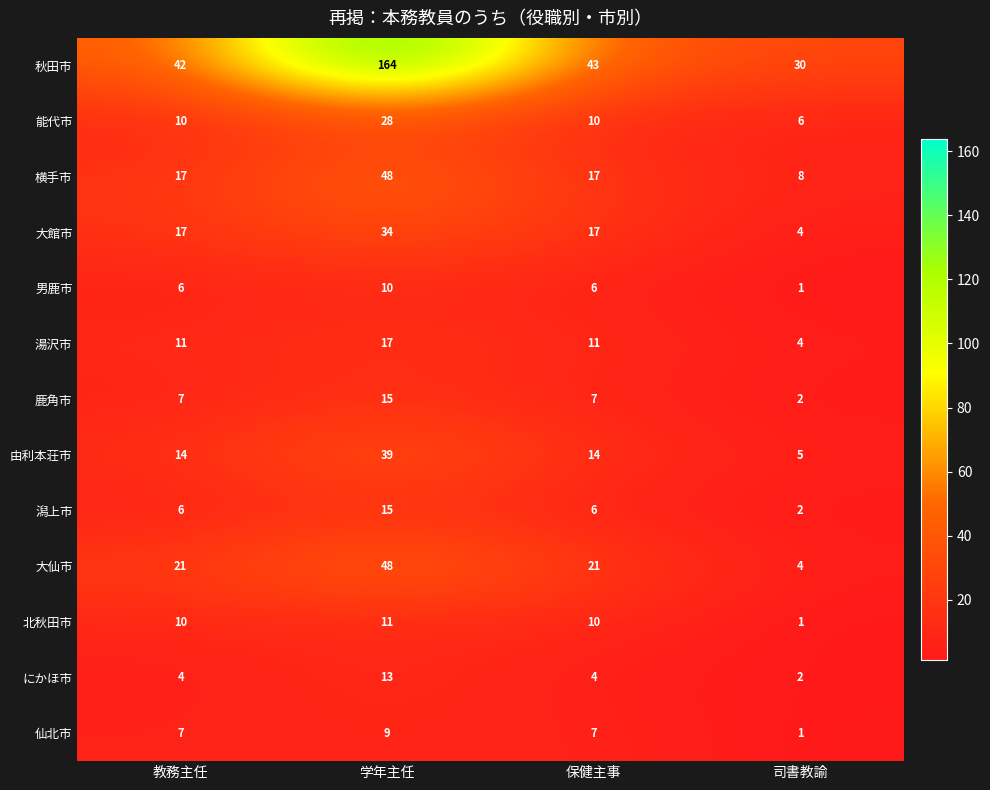

The 湯沢市 series shows 11 at 保健主事. True or false?

True